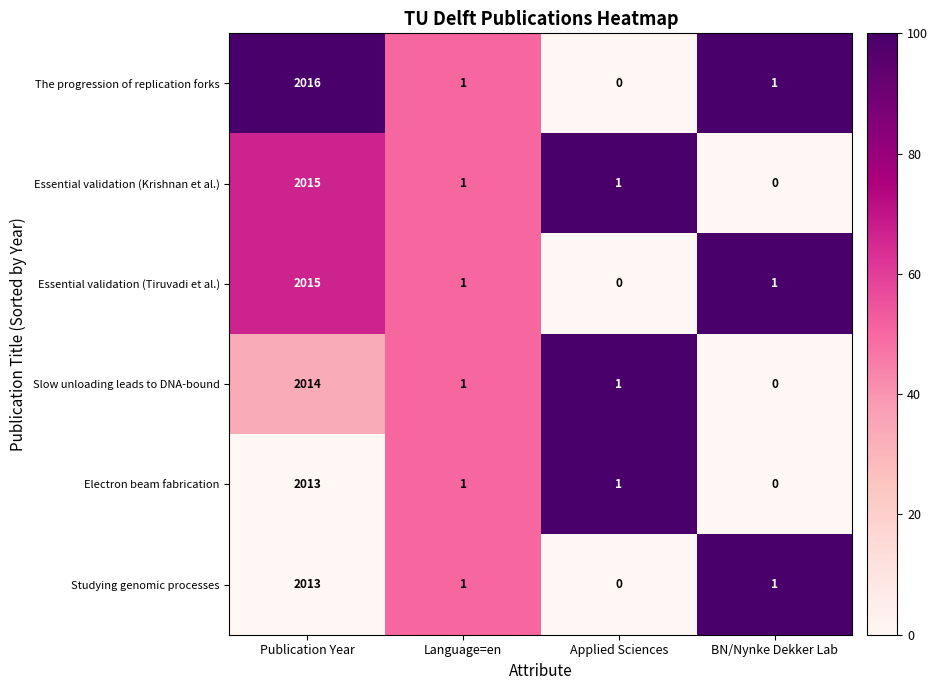

What is the average value of the Slow unloading leads to DNA-bound series?

504